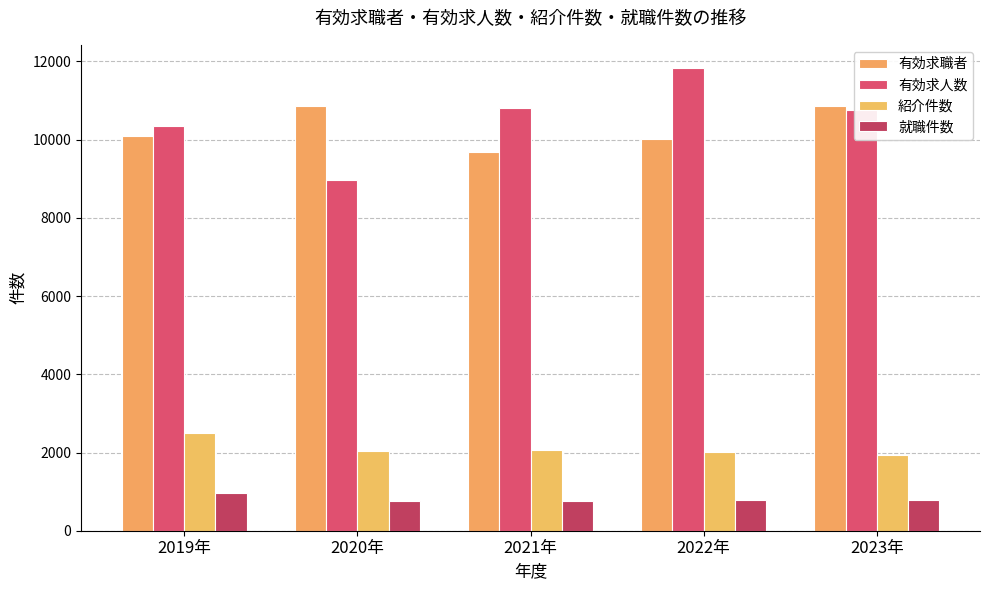

How many groups of bars are there?

5